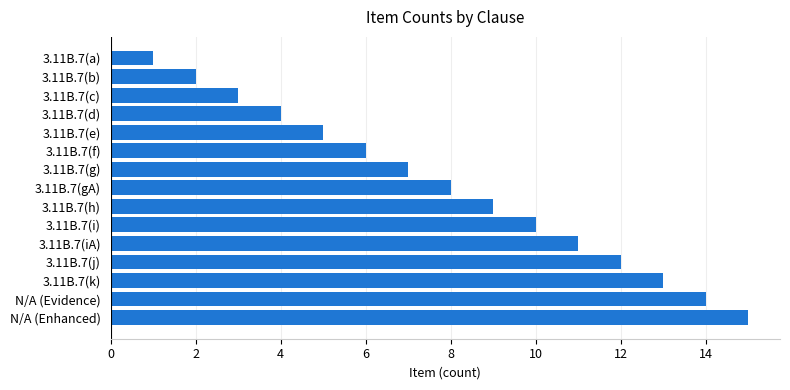

At which label is the value closest to 8?

3.11B.7(gA)